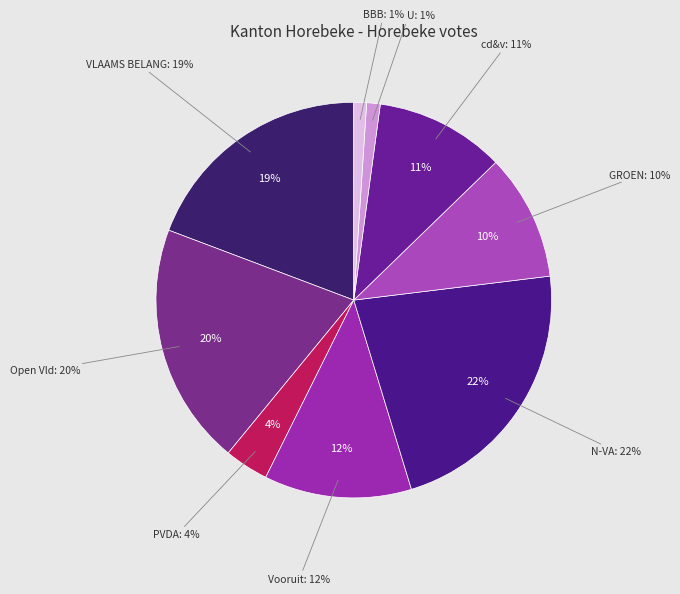

To the nearest percent, what is the difference between the N-VA and BBB slice percentages?

21%